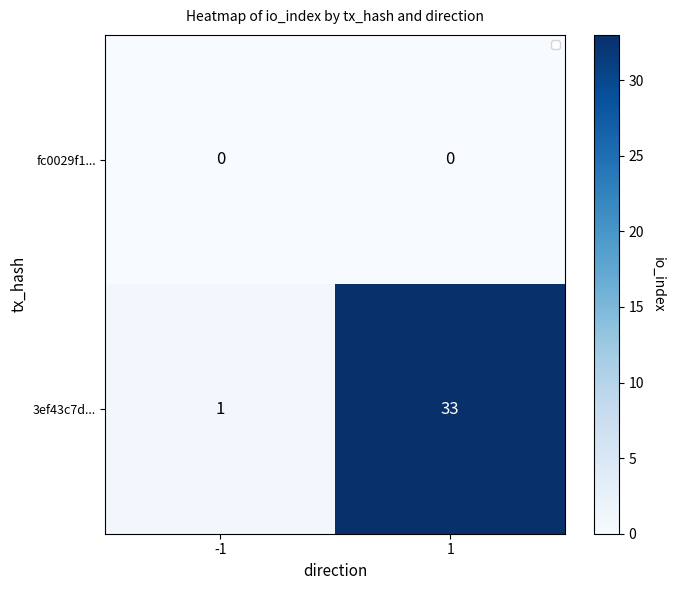

Which series has the widest spread of values?

3ef43c7d...